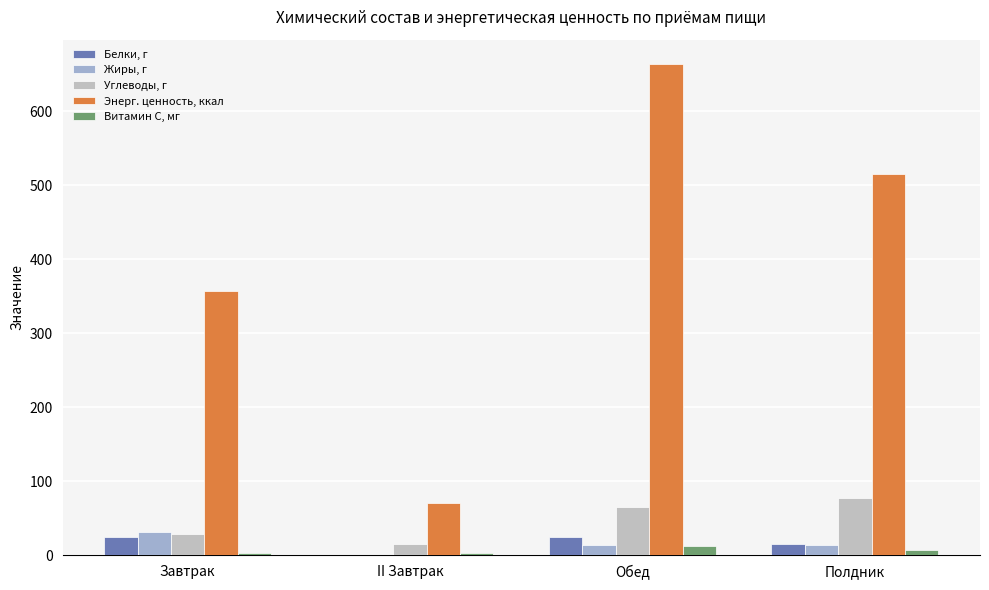

What is the value of the Белки, г bar at the 3rd from the left?

25.0